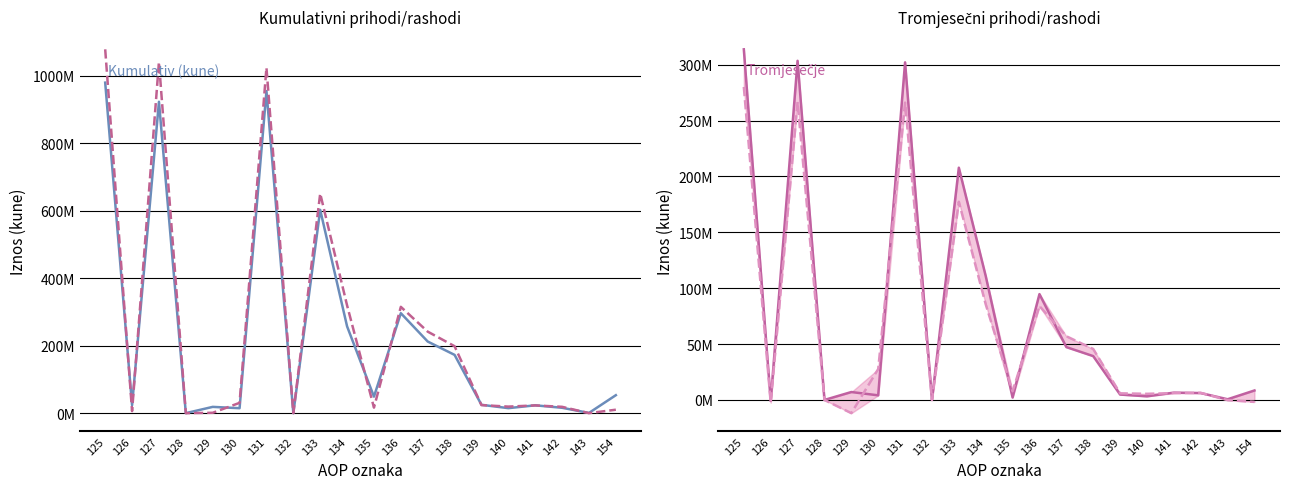

Reading right to left, transcribe all the data shown in this chart.

Isto - Kumulativ: 154=53234272	143=619067	142=15917322	141=23197592	140=14821612	139=24746947	138=172679158	137=212247717	136=296287899	135=48939451	134=257228112	133=602455462	132=0	131=954785602	130=14665485	129=18580806	128=0	127=922921950	126=23481388	125=979649629
Tekuce - Kumulativ: 154=10196488	143=0	142=18746583	141=22942088	140=19399879	139=23826155	138=198373664	137=241599698	136=315082043	135=16430551	134=319308908	133=650821502	132=0	131=1023878034	130=30563218	129=1059088	128=0	127=1040777631	126=5983901	125=1078383838
Isto - Tromjesecje: 154=8466050	143=619067	142=6164582	141=6529044	140=3237493	139=4827073	138=39212712	137=47277278	136=94694087	135=2166912	134=110915970	133=207776969	132=0	131=302016793	130=4118161	129=7076974	128=0	127=303407197	126=-920606	125=313681726
Tekuce - Tromjesecje: 154=-1756298	143=-179437	142=6360475	141=6106503	140=5478678	139=5920391	138=45595633	137=56994702	136=83996437	135=7725993	134=85582218	133=177304648	132=0	131=265990666	130=27656227	129=-11816149	128=0	127=266642218	126=-2451357	125=280030939